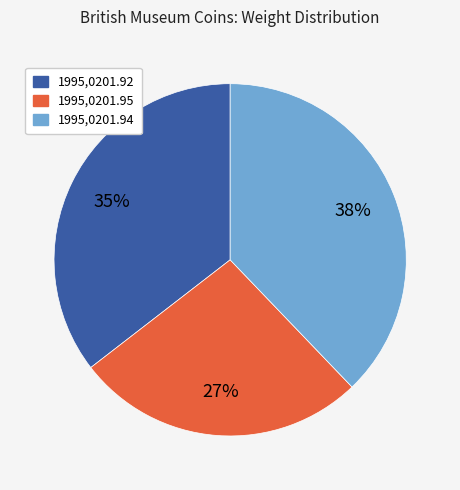

Does any single category account for the majority?

No